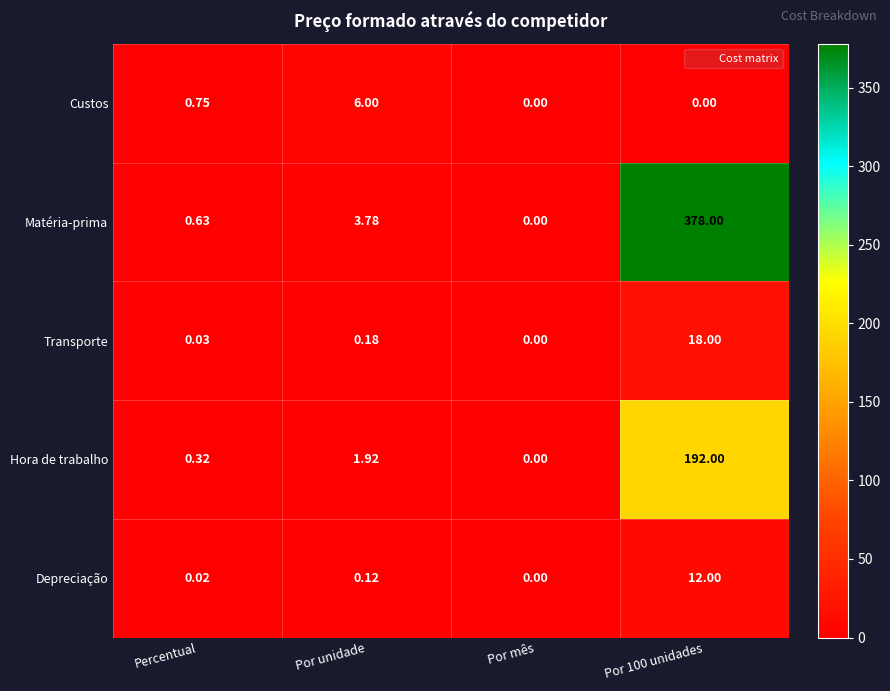

Which series has the largest range (max minus min)?

Matéria-prima